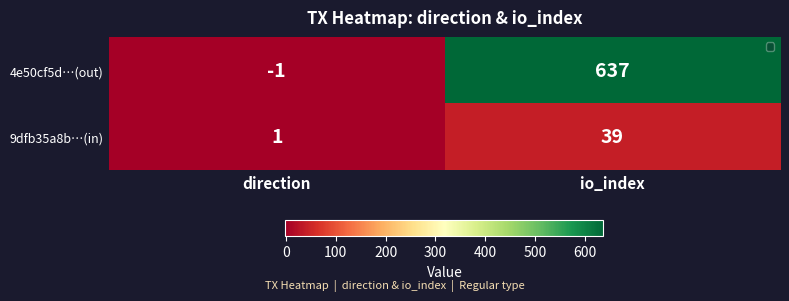

What is the sum of the 4e50cf5d…(out) values at direction and io_index?

636